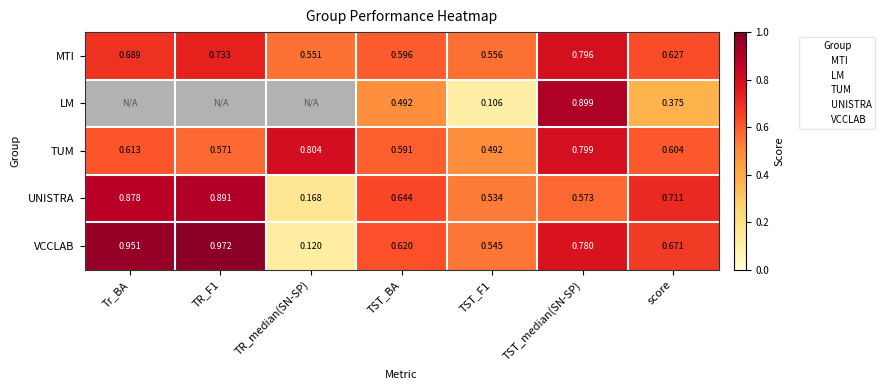

Which has a higher value, TR_F1 or TST_median(SN-SP)?

TST_median(SN-SP)